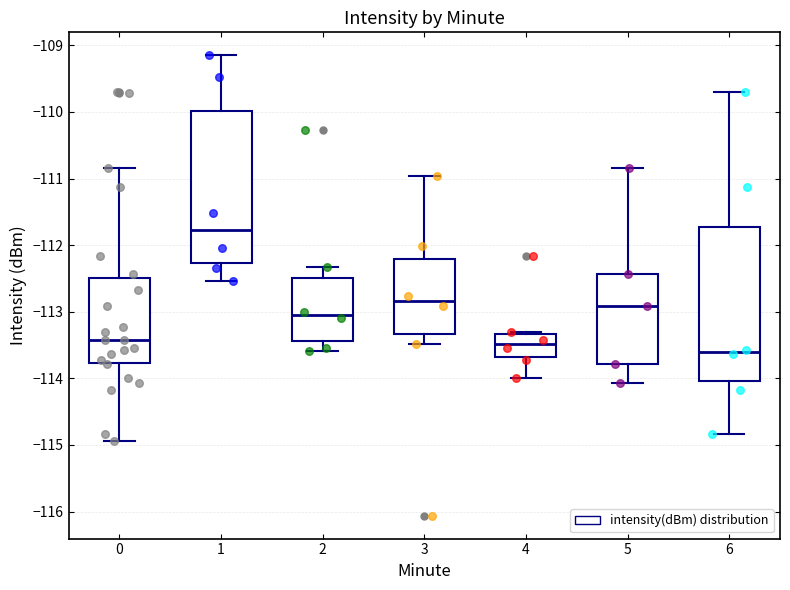

Reading left to right, transcribe this box plot: for each box, give where its median line is, the range the box spans, and where its two whiskers end, as read against the y-axis. The values are not printed on the chart, so give them approximately, as read against the axis.

0: median -113.4, box -113.8 to -112.5, whiskers -114.9 to -110.8
1: median -111.8, box -112.3 to -110.0, whiskers -112.5 to -109.1
2: median -113.1, box -113.4 to -112.5, whiskers -113.6 to -112.3
3: median -112.8, box -113.3 to -112.2, whiskers -113.5 to -111.0
4: median -113.5, box -113.7 to -113.3, whiskers -114.0 to -113.3 (just above the box's upper edge)
5: median -112.9, box -113.8 to -112.4, whiskers -114.1 to -110.8
6: median -113.6, box -114.0 to -111.7, whiskers -114.8 to -109.7